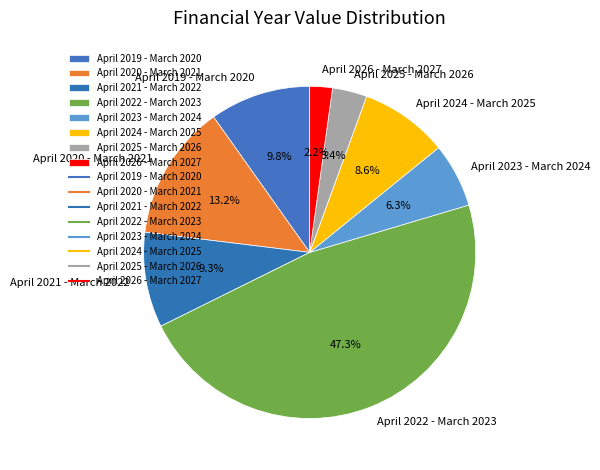

What percentage is NOT represented by April 2024 - March 2025?

91.4%